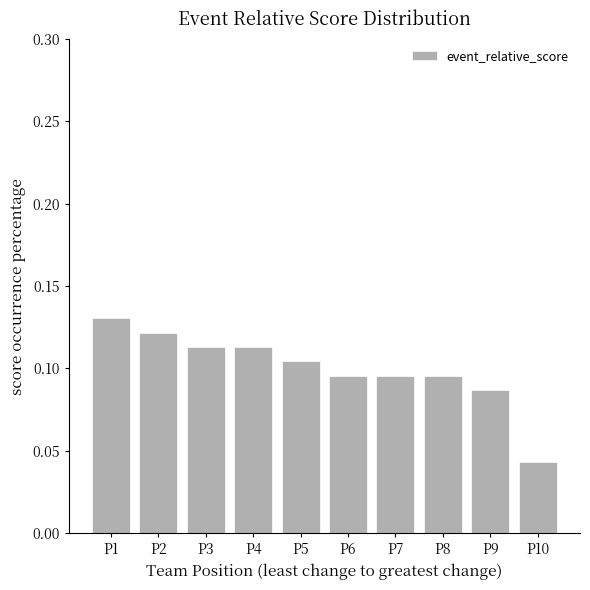

Where is the data nearest to the value 0?

P10